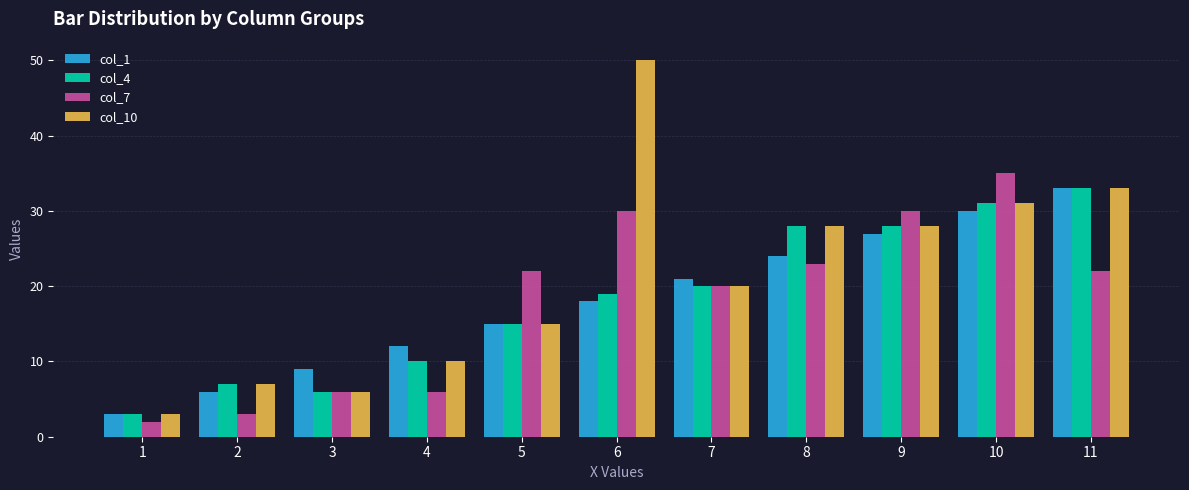

How many distinct data groups are displayed?

4